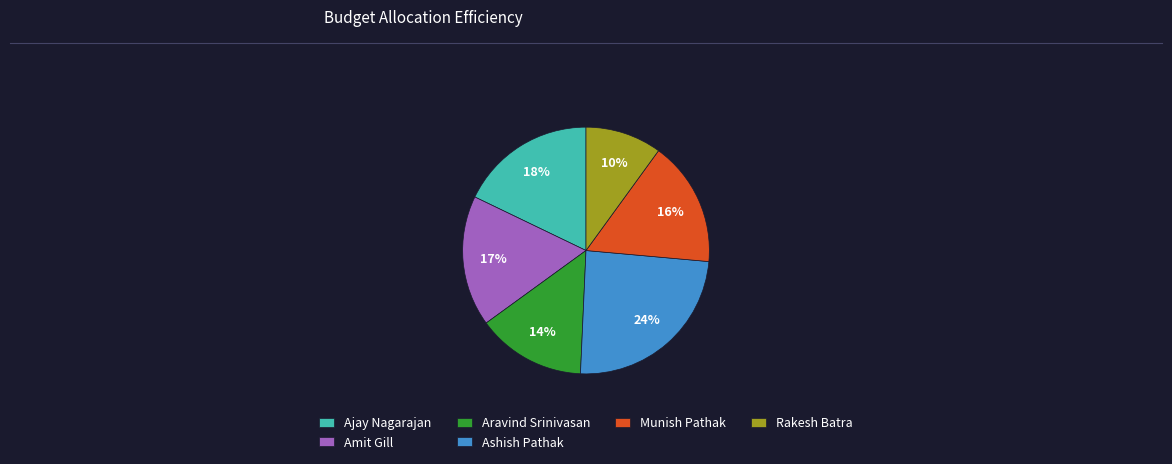

To the nearest percent, what portion does Amit Gill represent?

17%